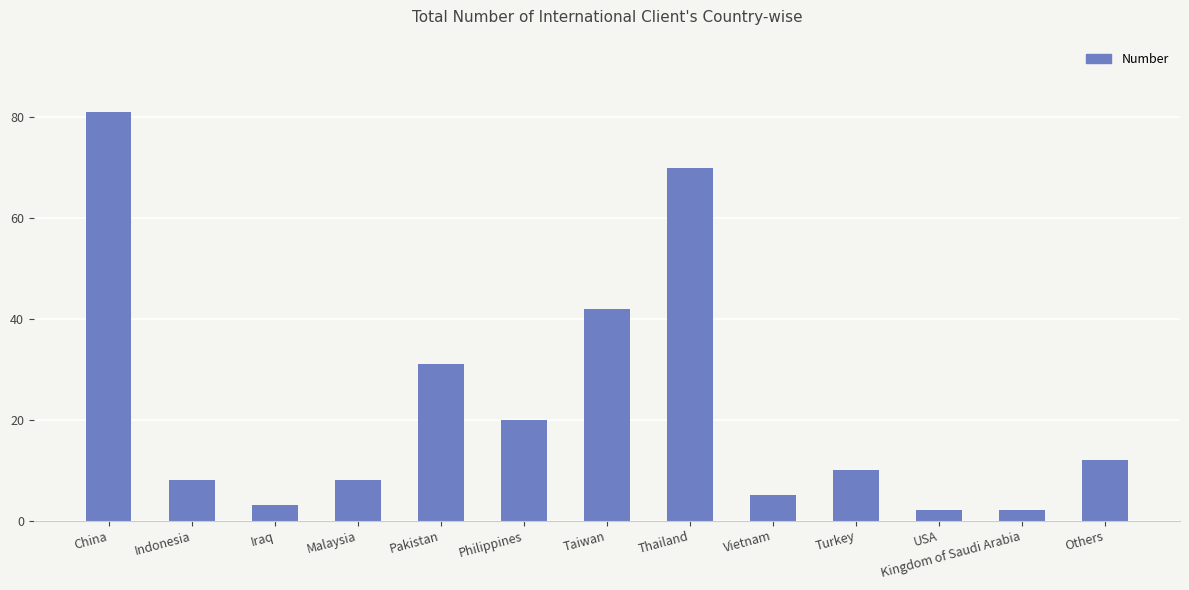

Count the number of categories in the chart.

13